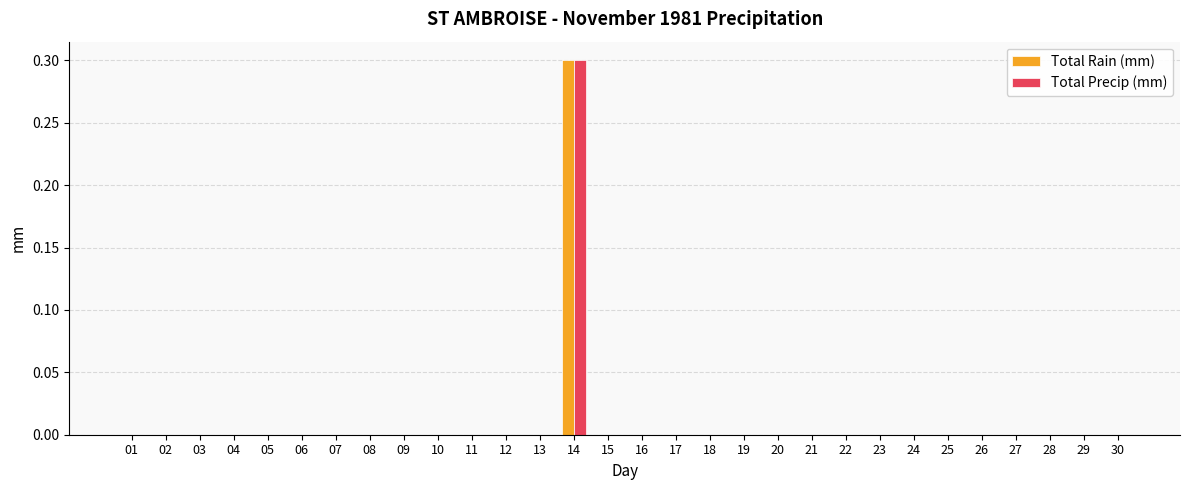

At which category is the sum across all series the highest?

14